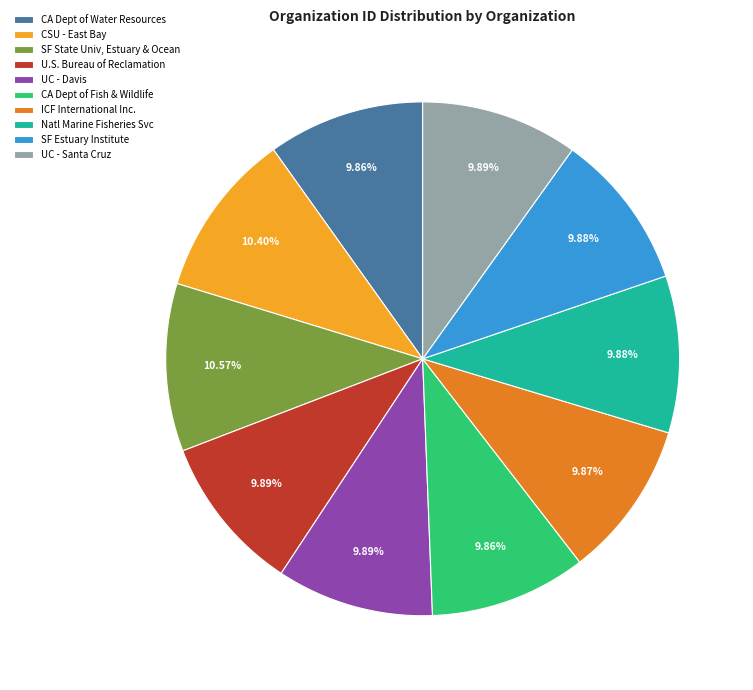

Is there any slice that represents more than half of the pie?

No